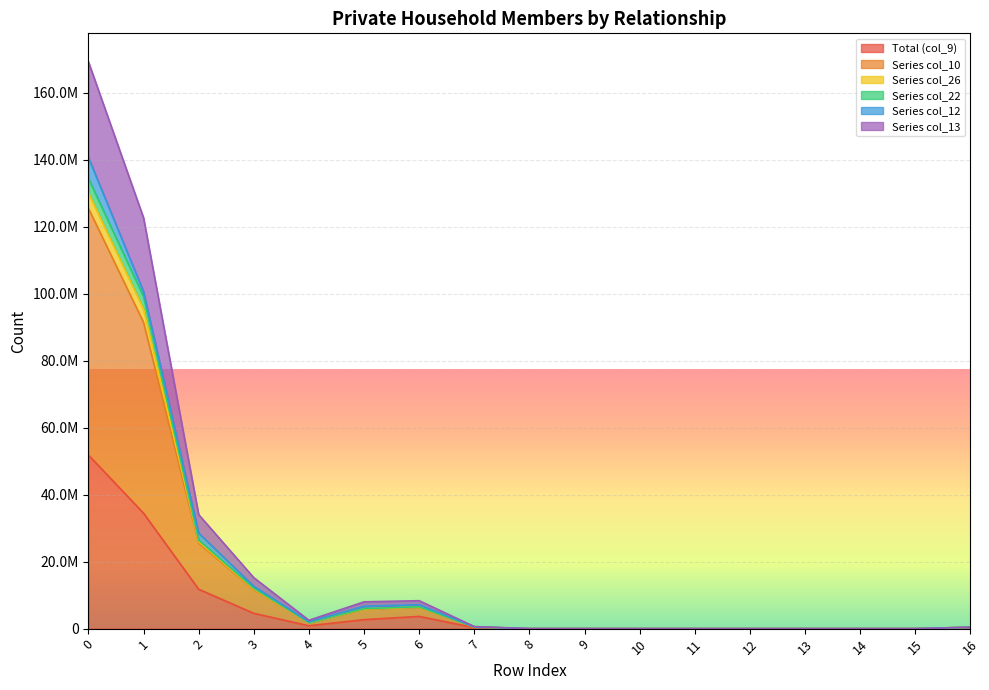

Is the value of col_13 at 11 greater than the value of col_22 at 5?

No